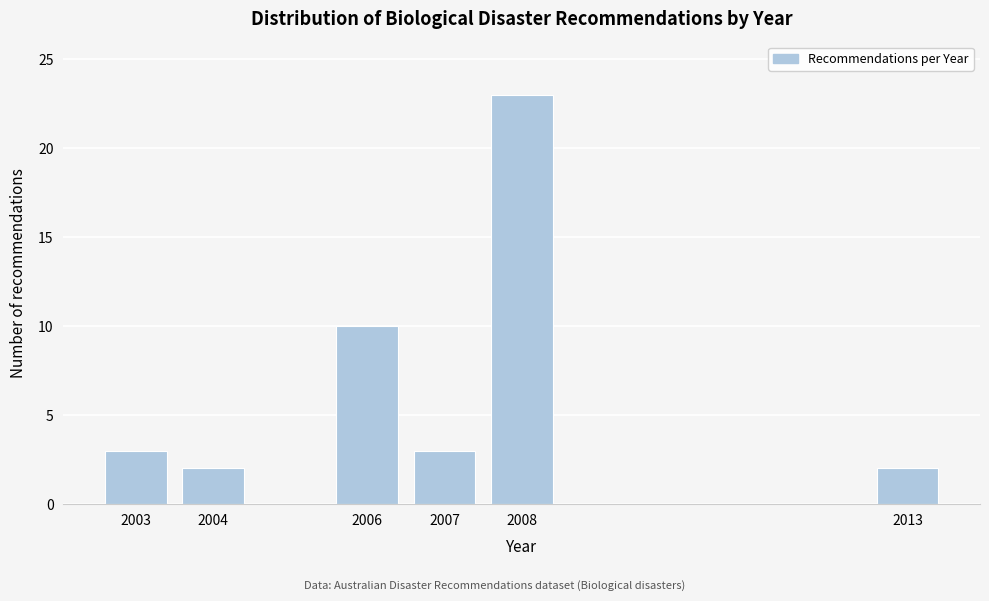

Reading left to right, list all the values displayed in this chart.

2003=3	2004=2	2006=10	2007=3	2008=23	2013=2